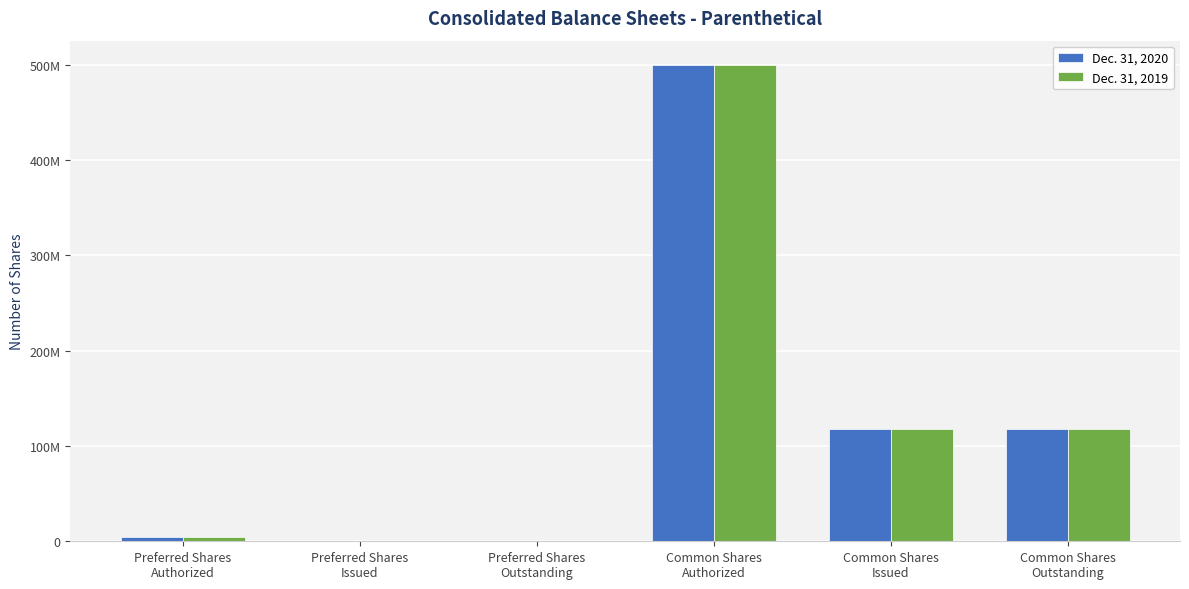

Are the bars horizontal?

No